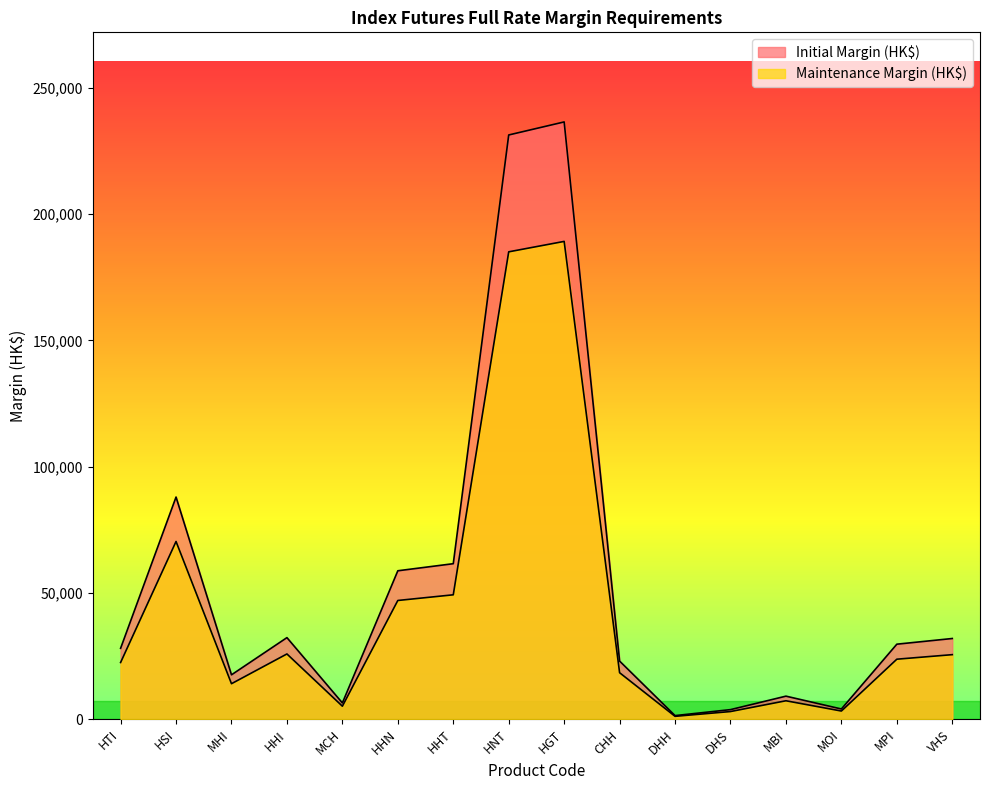

What is the average value of the Initial Margin (HK$) series?

53991